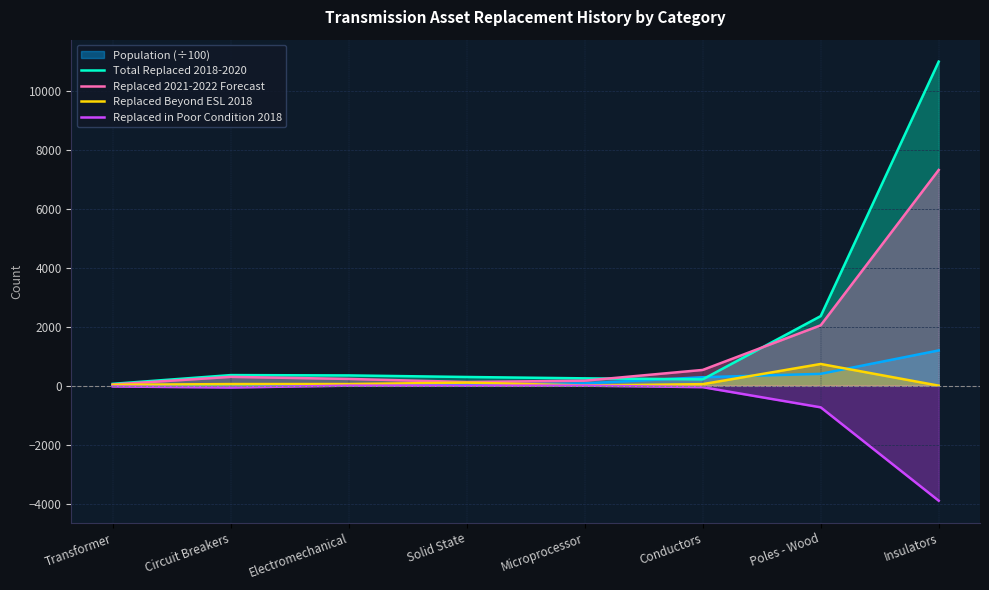

At which category is the sum across all series the highest?

Insulators